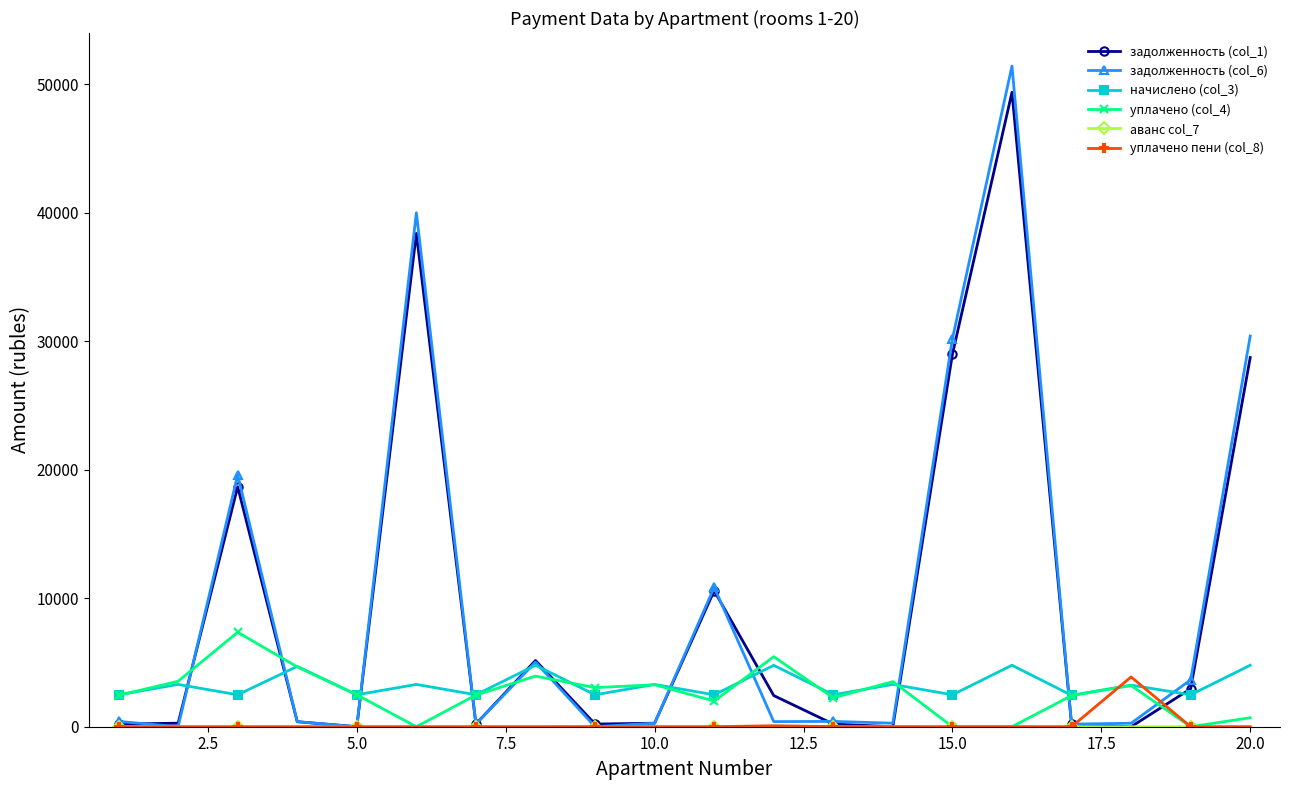

How many lines are shown in the chart?

6